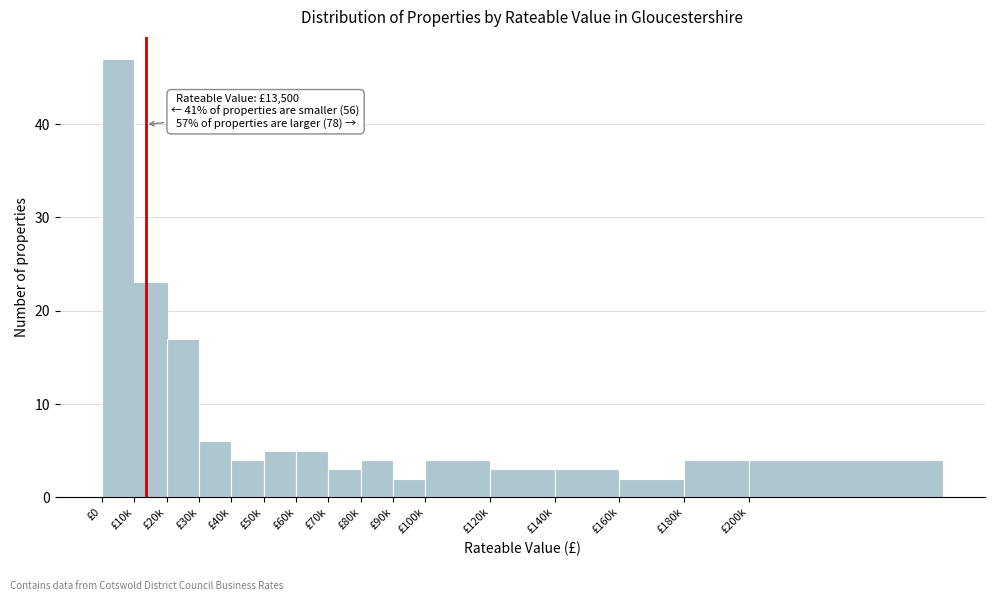

Reading right to left, extract all data points from this chart.

£200k=4	£180k=4	£160k=2	£140k=3	£120k=3	£100k=4	£90k=2	£80k=4	£70k=3	£60k=5	£50k=5	£40k=4	£30k=6	£20k=17	£10k=23	£0=47